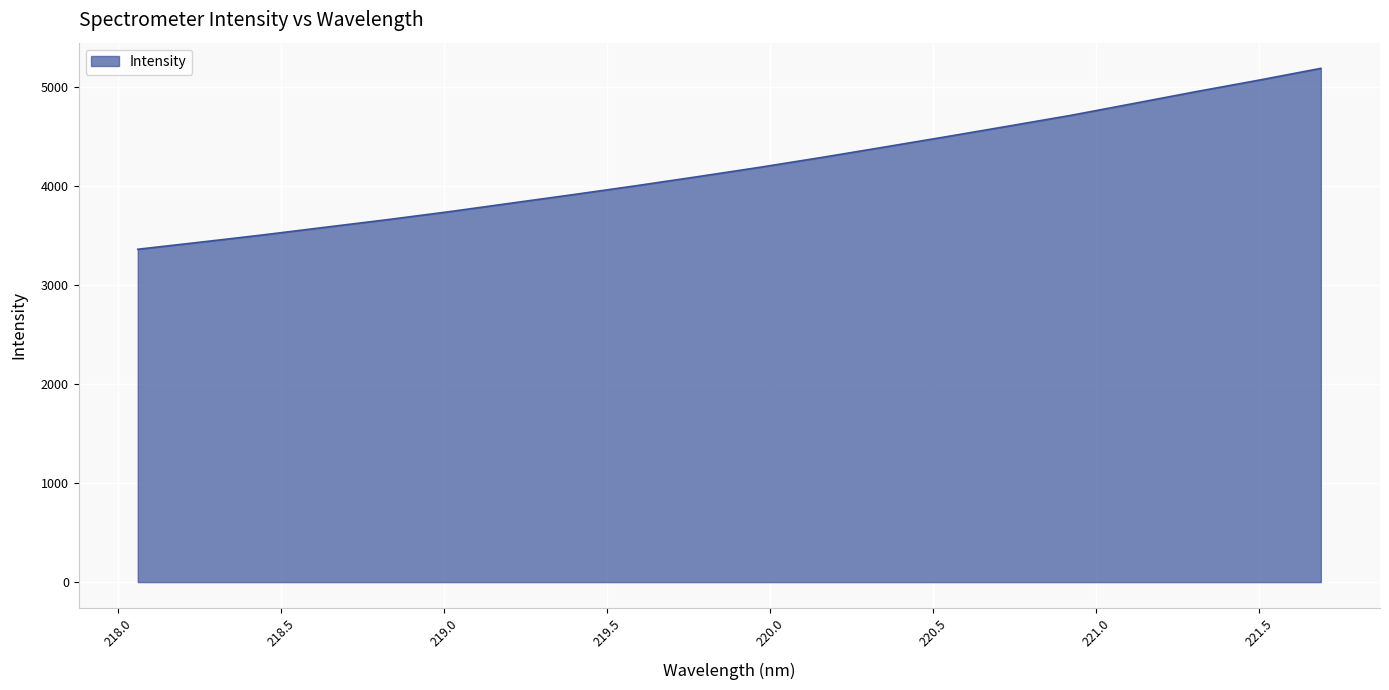

Reading left to right, extract all data points from this chart.

3364.0	3435.4	3508.2	3585.8	3662.7	3743.9	3830.8	3917.2	4006.1	4098.8	4193.9	4294.2	4398.3	4503.6	4611.0	4719.5	4838.4	4957.7	5072.7	5192.5